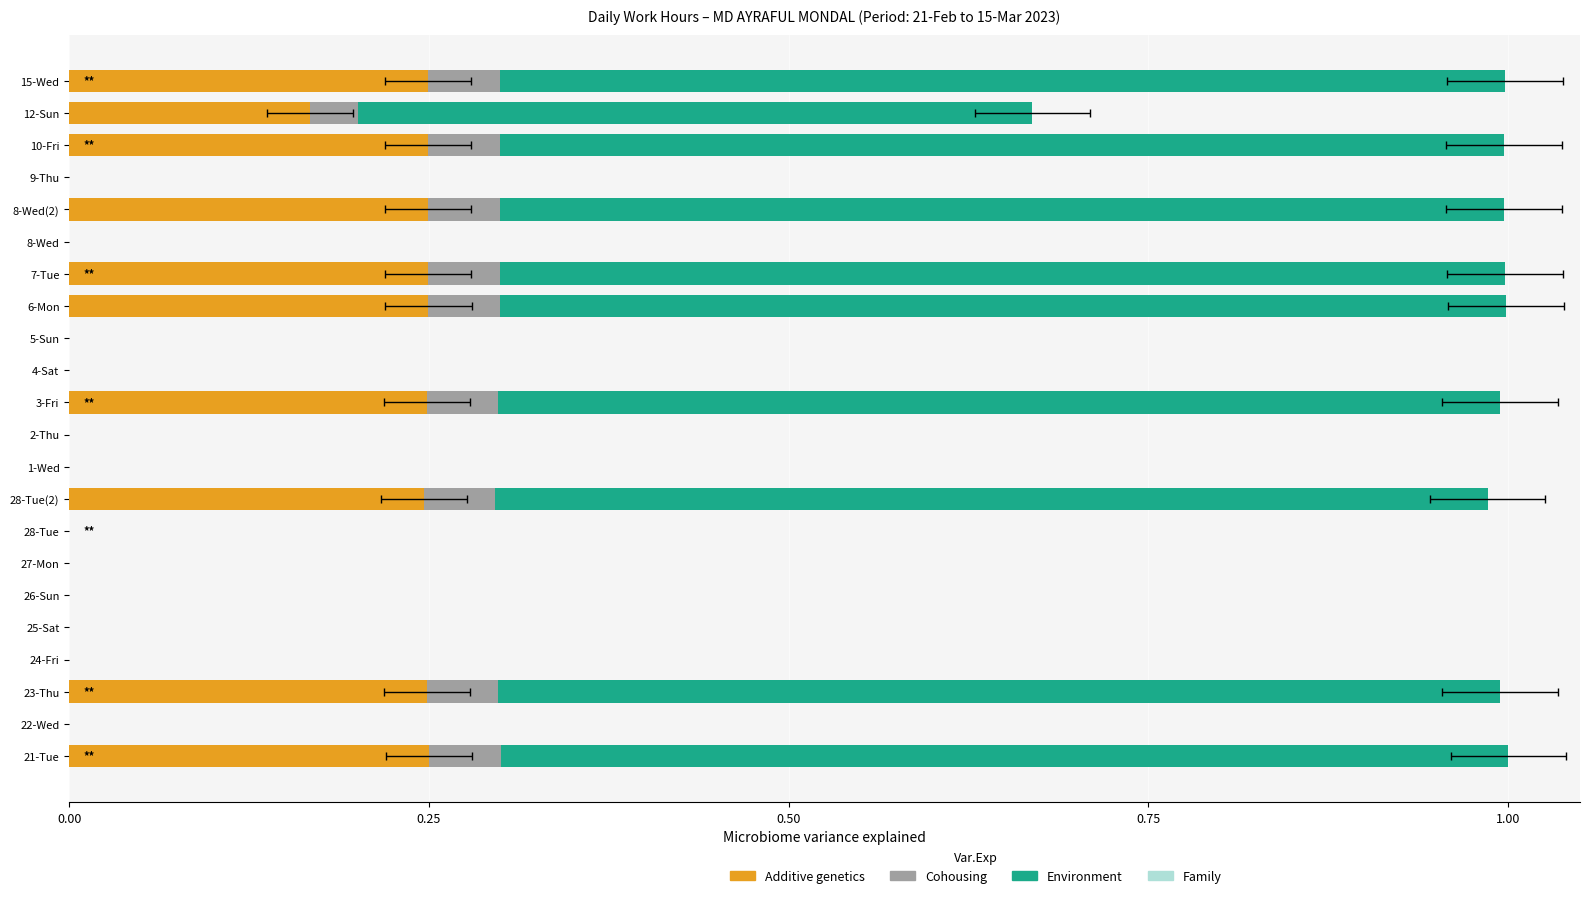

How many bars are there in each group?

4